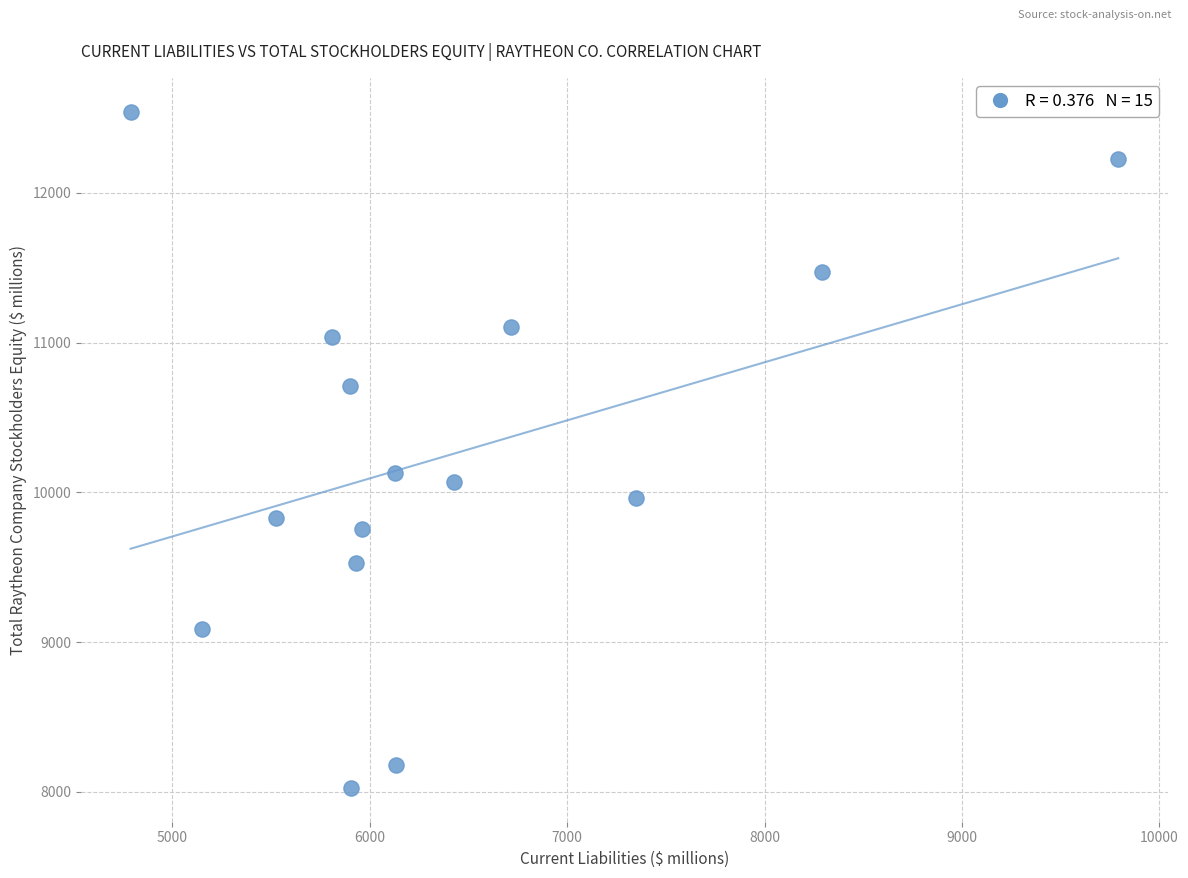

What Y value in the scatter plot is closest to 10284?

10128